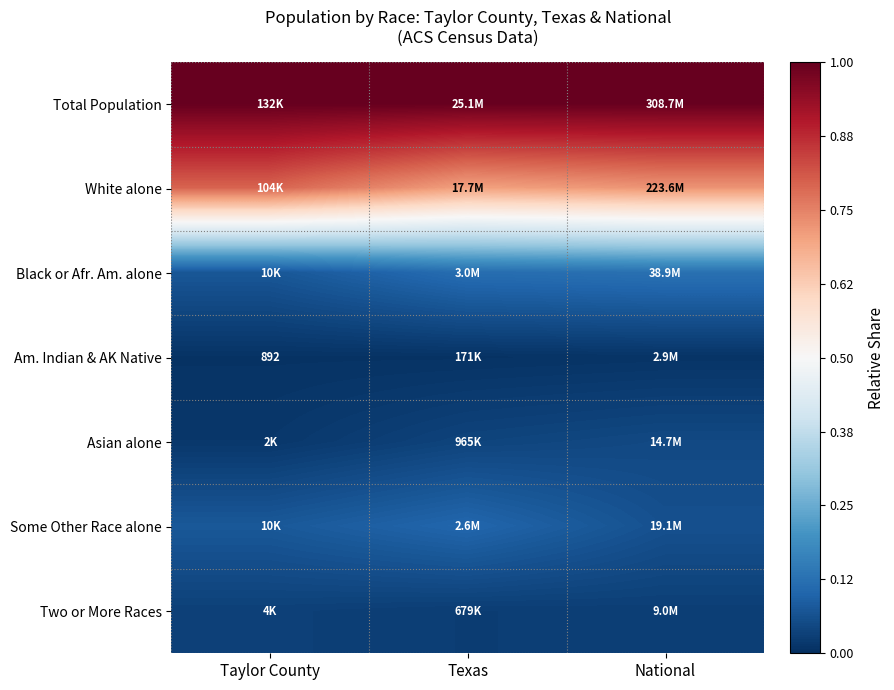

Rank the series by their maximum value, from highest to lowest.

Total Population, White alone, Black or Afr. Am. alone, Some Other Race alone, Asian alone, Two or More Races, Am. Indian & AK Native